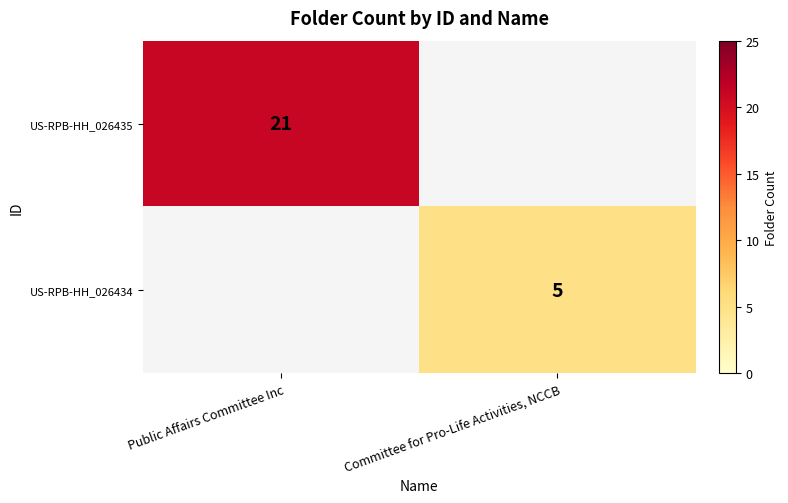

At how many categories does at least one series exceed 16?

1